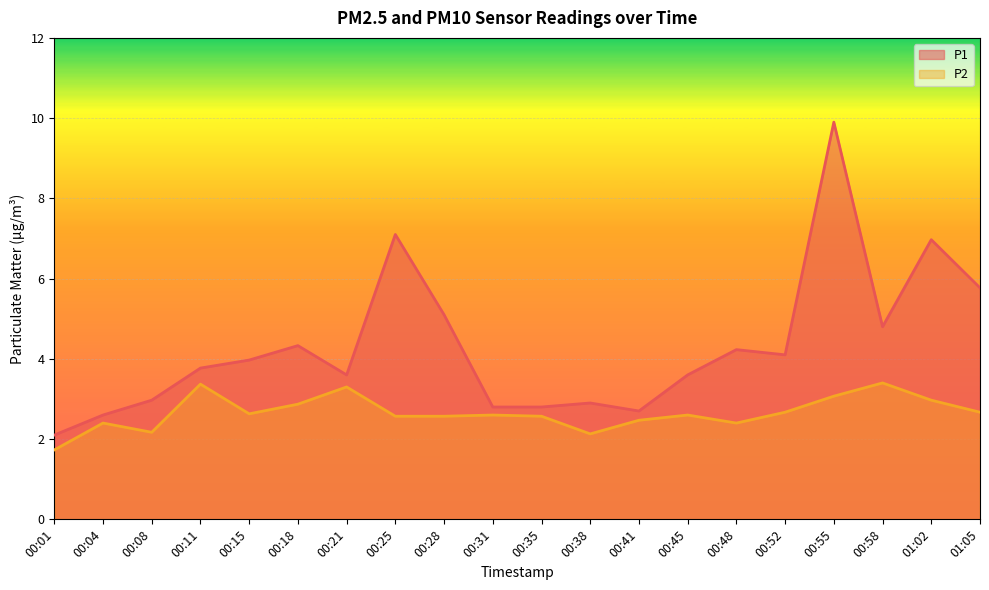

At which label does P1 reach its peak?

00:55